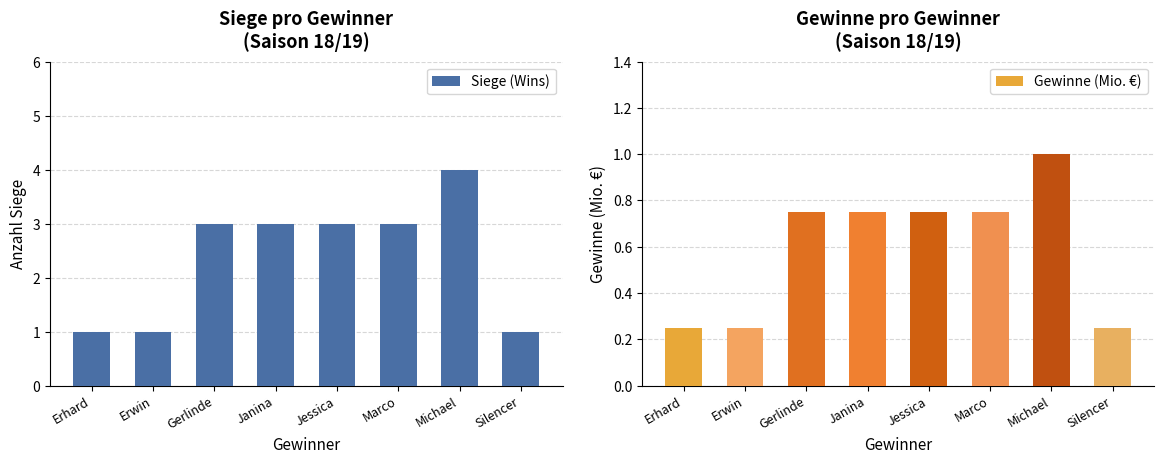

What are all the series names shown in the legend?

Siege (Wins), Gewinne (Mio. €)